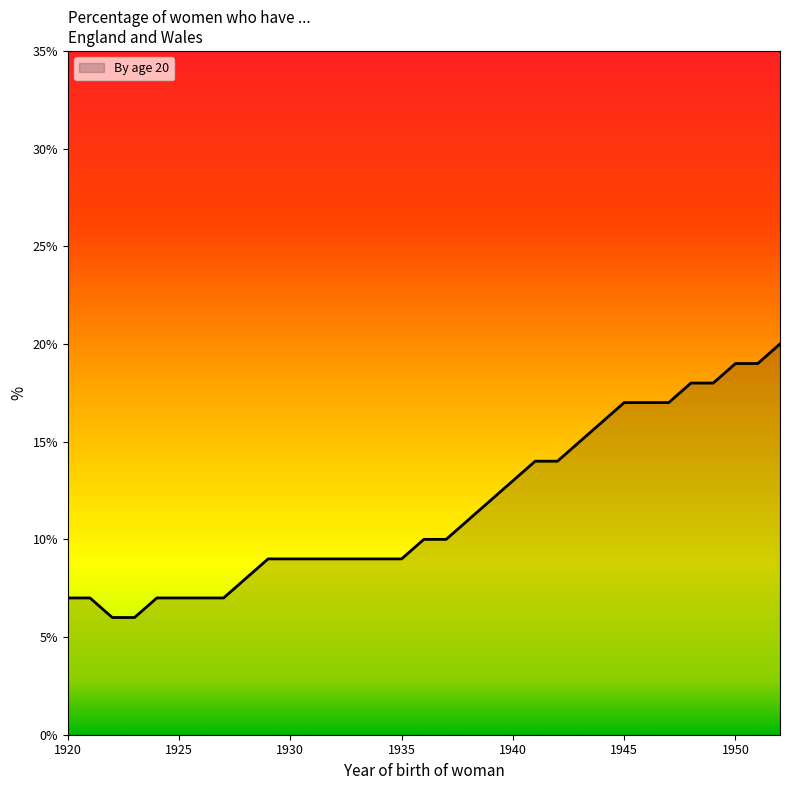

What is the minimum value shown in the chart?

6